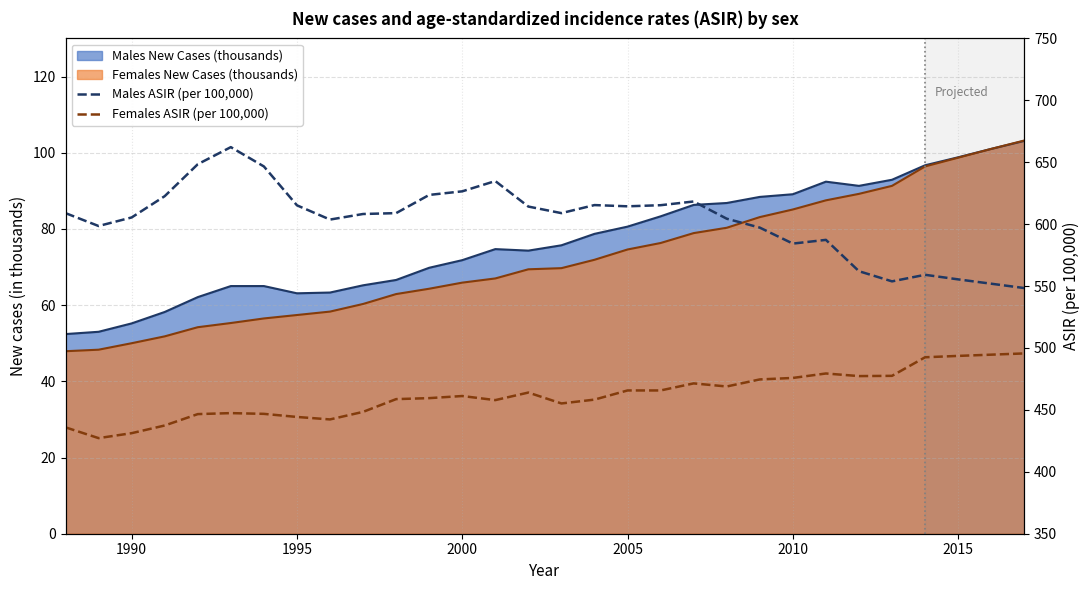

True or false: Males ASIR (per 100,000) and Females ASIR (per 100,000) intersect in this chart.

False